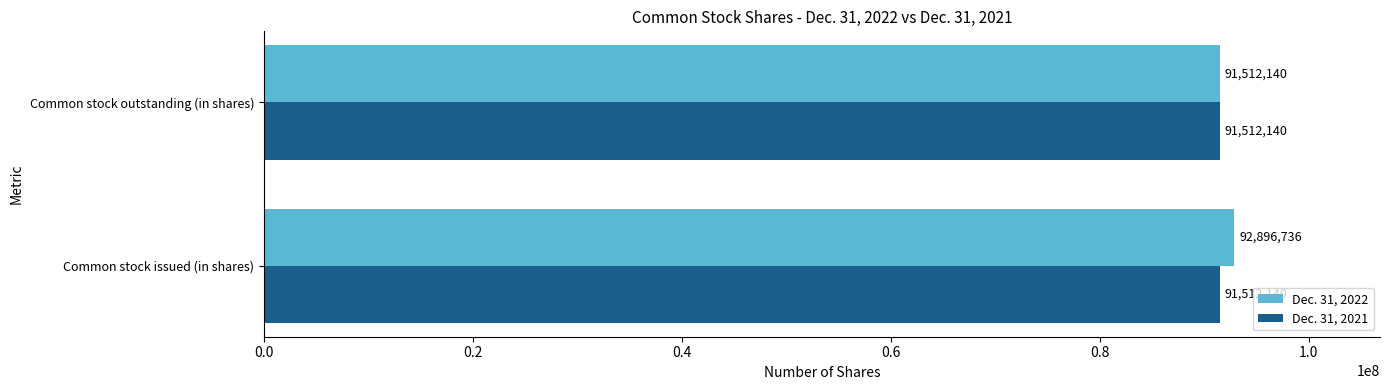

Rank the series by their average value, from lowest to highest.

Dec. 31, 2021, Dec. 31, 2022